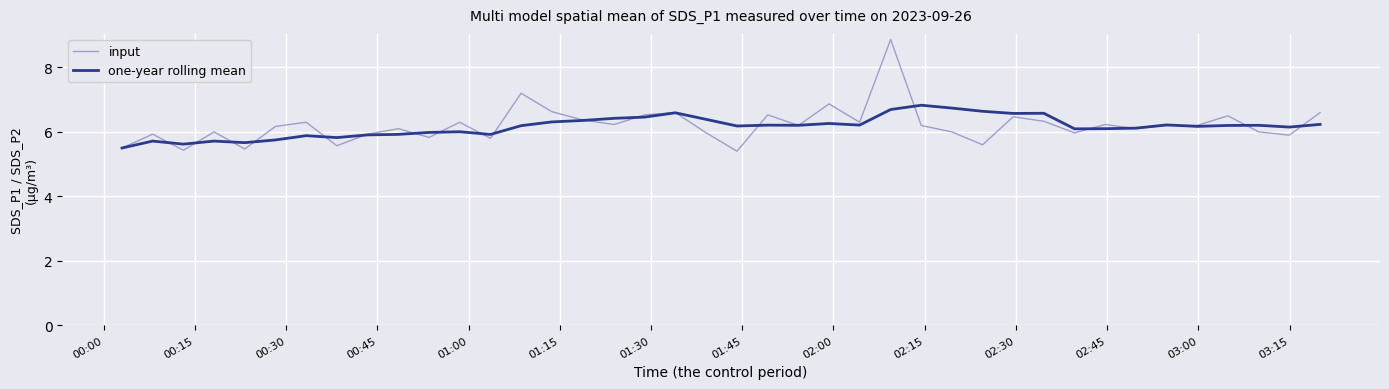

Rank the series by their maximum value, from lowest to highest.

one-year rolling mean, input